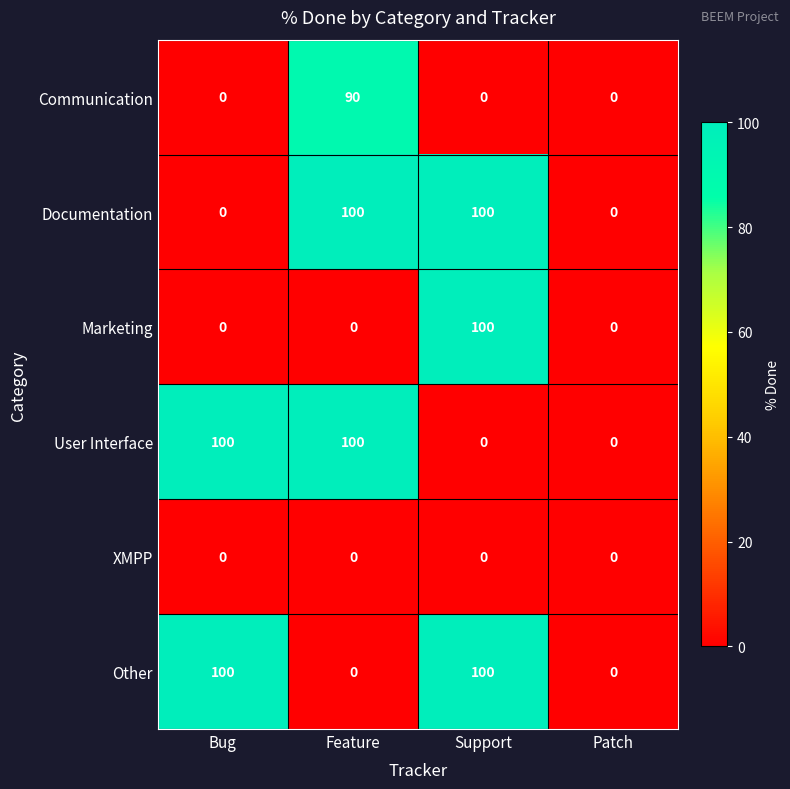

What is the maximum value shown in the chart?

100